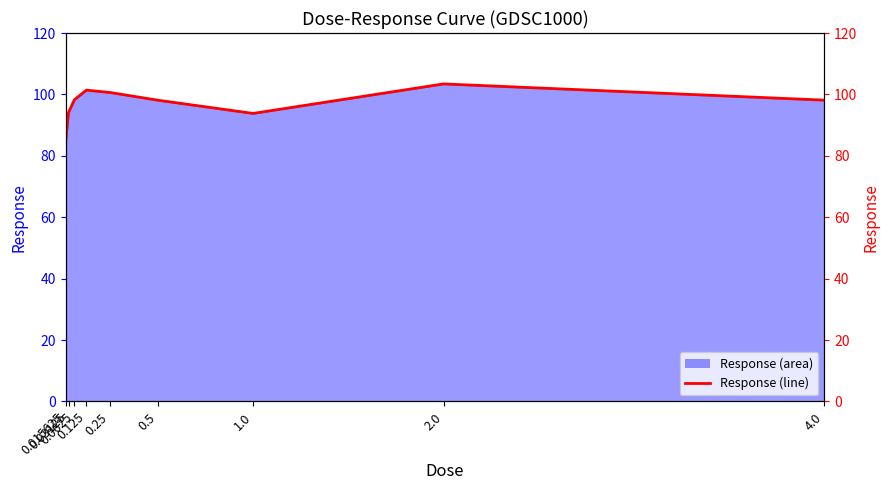

Reading right to left, list all the values displayed in this chart.

98.1	103.4	93.8	98.1	100.6	101.4	98.3	94.1	84.3